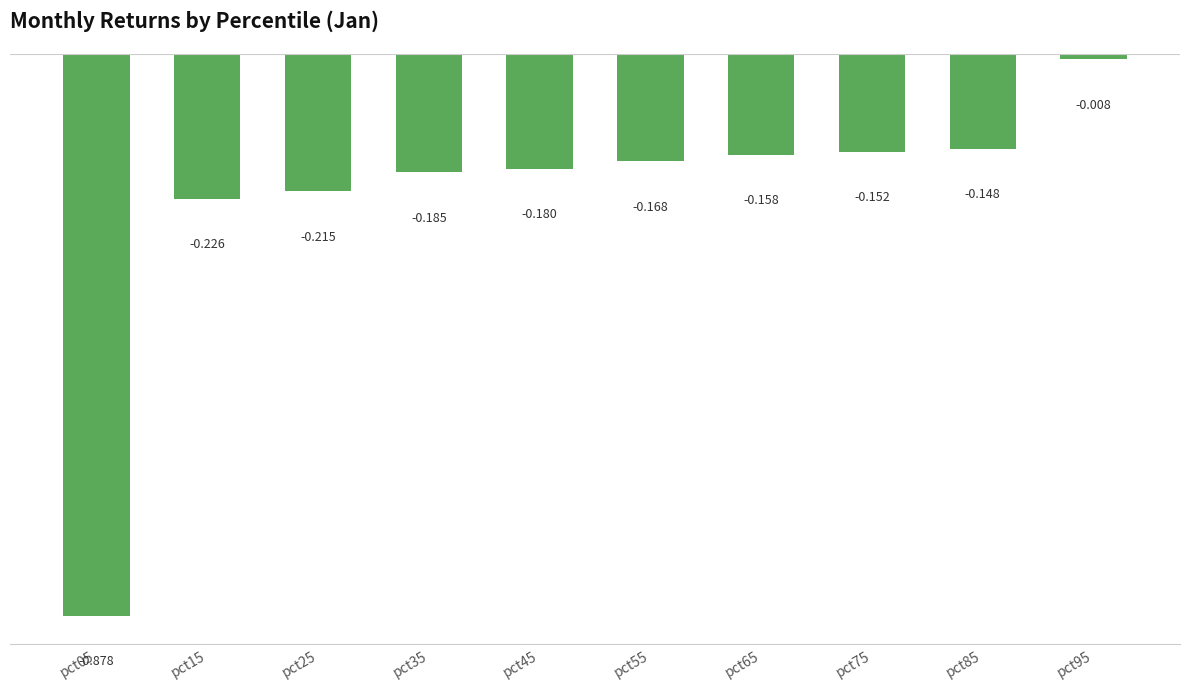

Rank the categories by value from lowest to highest.

pct05, pct15, pct25, pct35, pct45, pct55, pct65, pct75, pct85, pct95